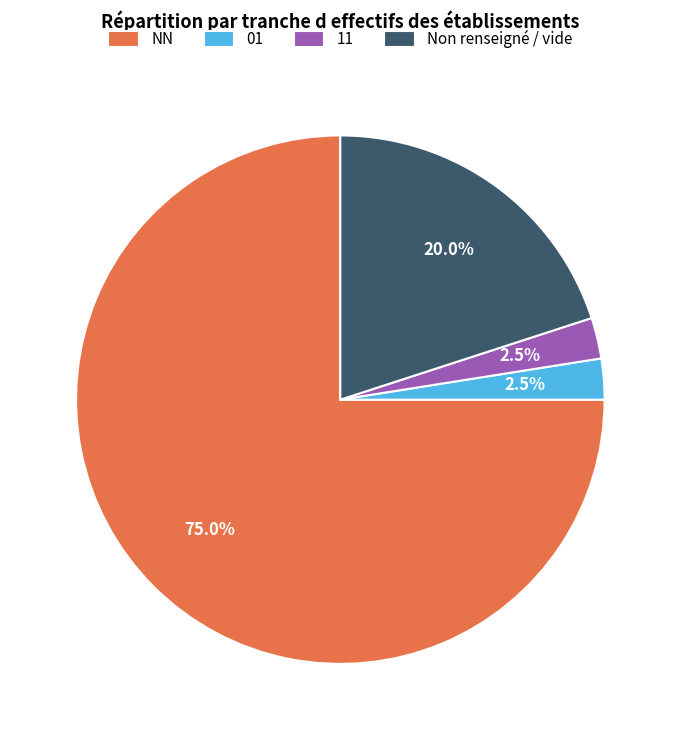

What percentage is the NN slice, to the nearest percent?

75%